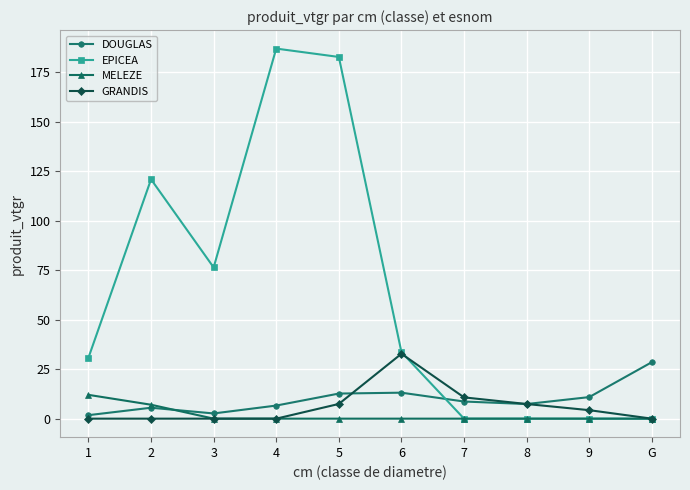

List the series in order of their peak value, highest first.

EPICEA, GRANDIS, DOUGLAS, MELEZE